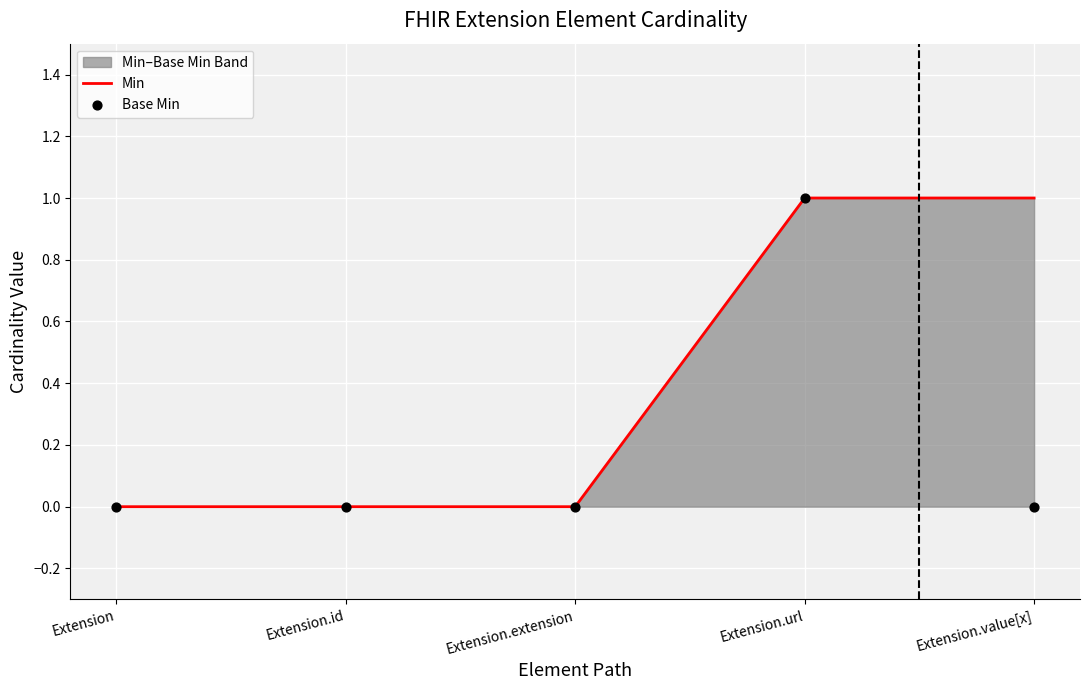

The Min series shows 1 at Extension. True or false?

False